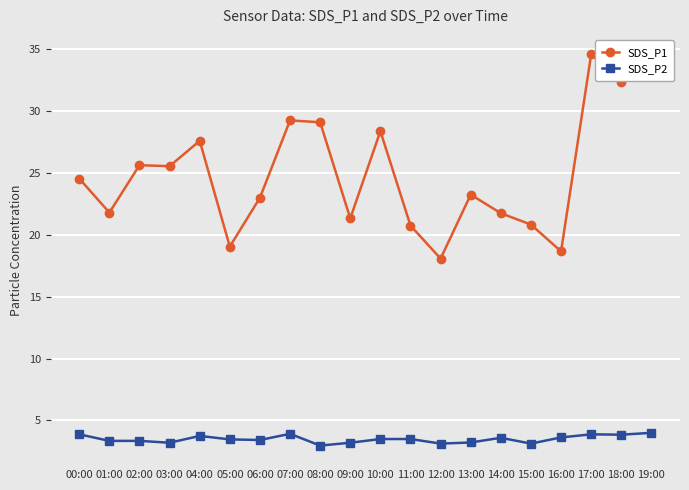

At 00:00, list the series in order from largest to smallest.

SDS_P1, SDS_P2